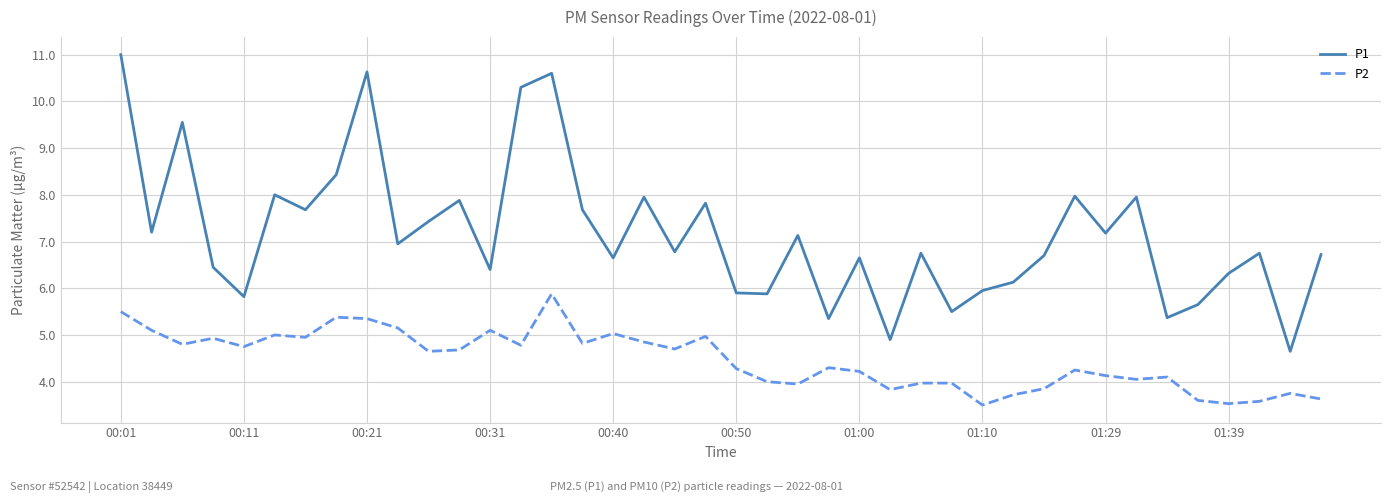

Does the chart display data point markers on the line(s)?

No